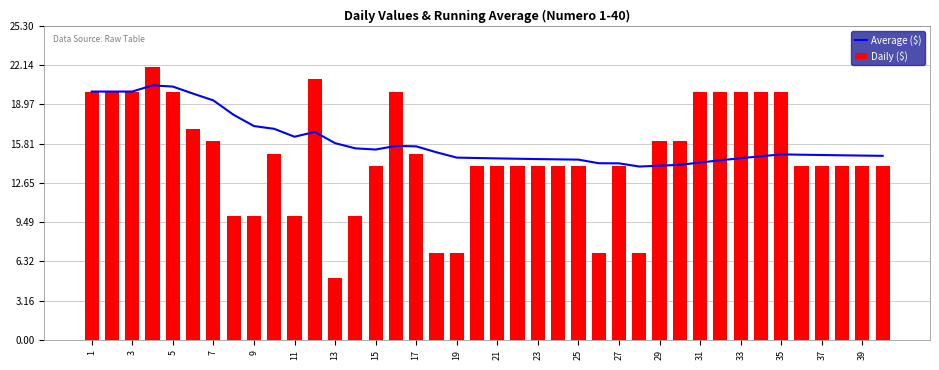

The Average ($) series shows 23.6 at 31. True or false?

False